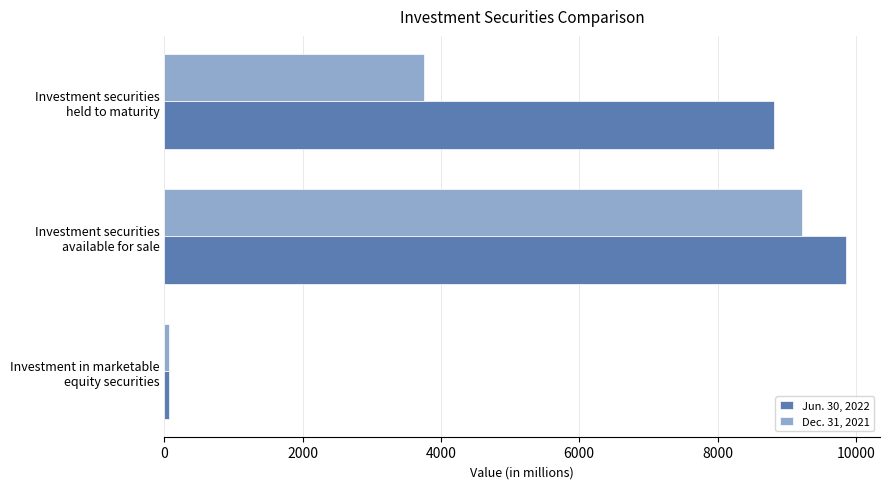

Which label corresponds to the largest value in the chart?

Investment securities
available for sale